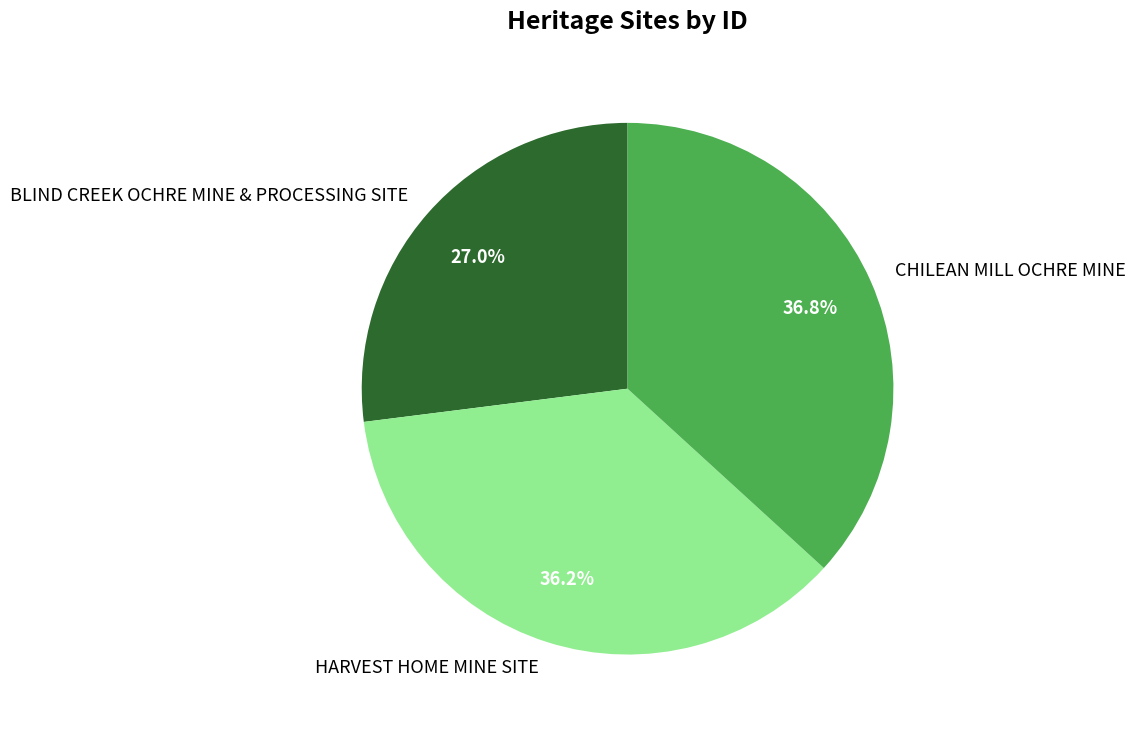

Rank the categories by value from lowest to highest.

BLIND CREEK OCHRE MINE & PROCESSING SITE, HARVEST HOME MINE SITE, CHILEAN MILL OCHRE MINE